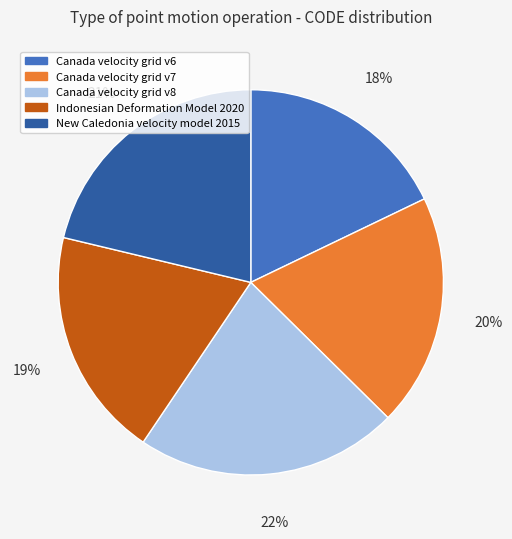

Do New Caledonia velocity model 2015 and Canada velocity grid v6 together represent more than half of the pie?

No